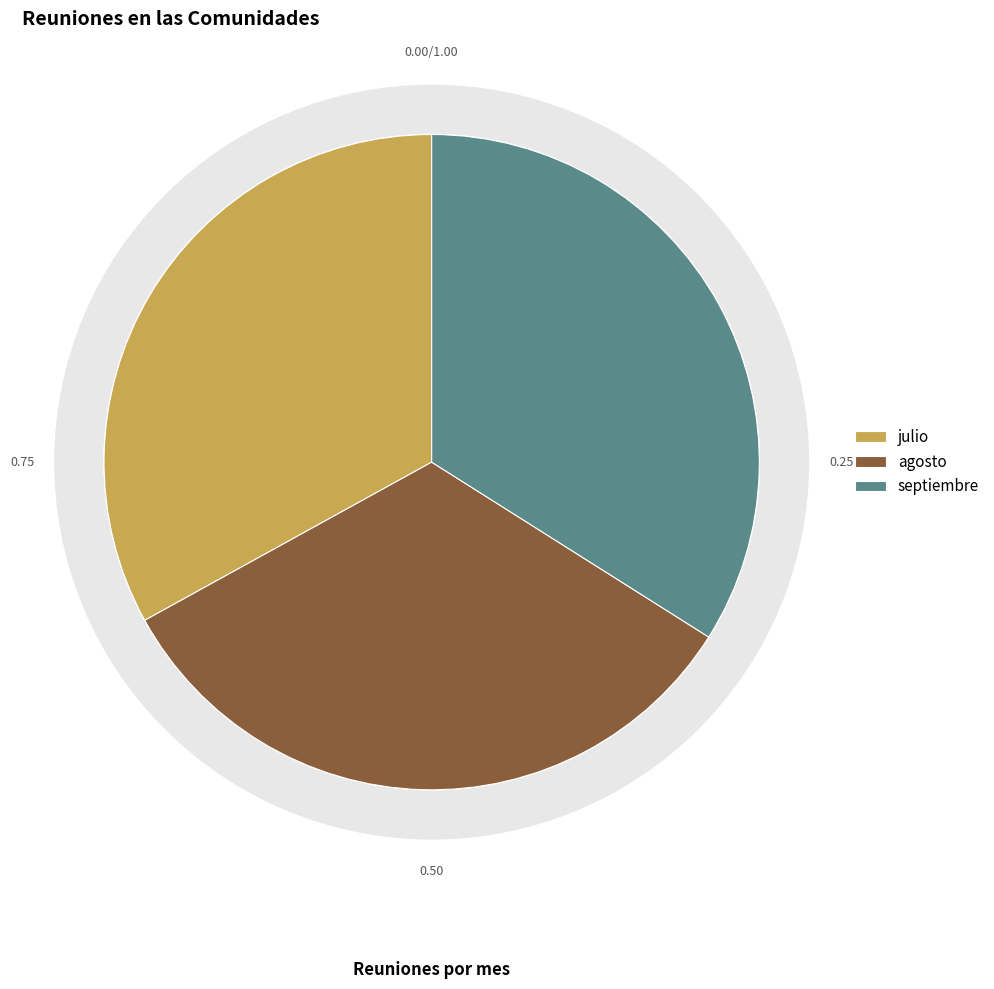

Is it true that julio is 33% of the pie?

True